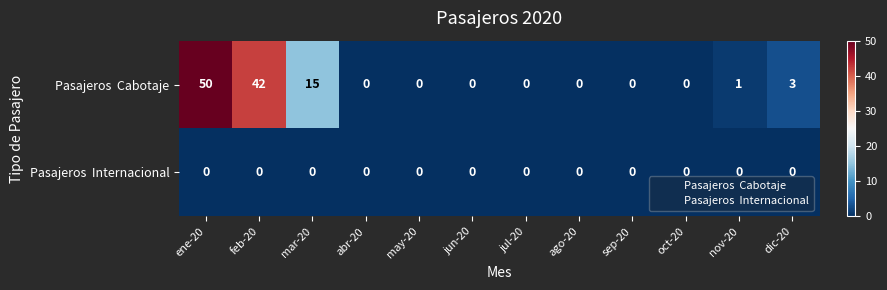

Which category has the highest value across all series?

ene-20